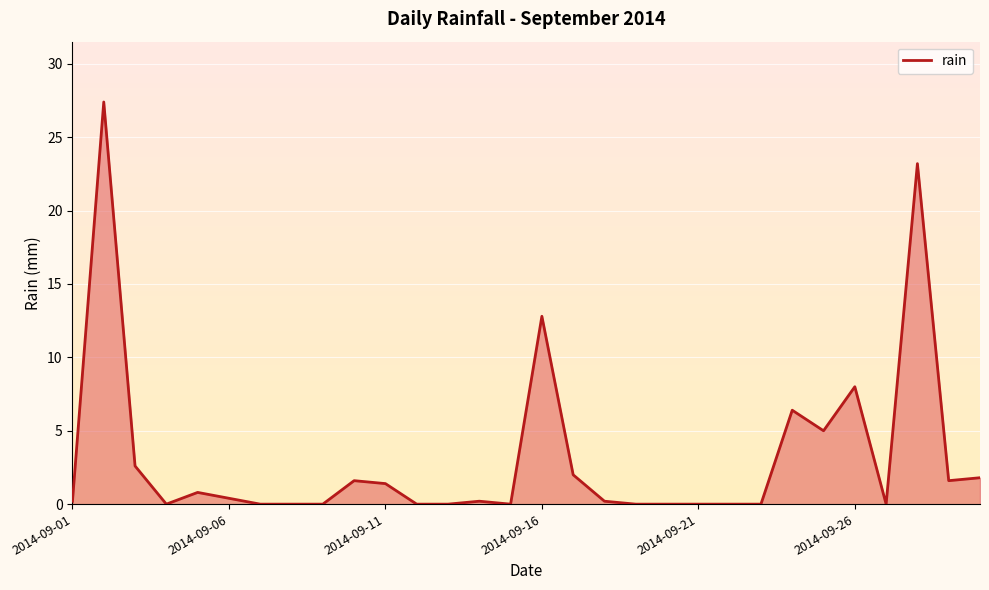

Reading left to right, list all the values displayed in this chart.

0.2	27.4	2.6	0.0	0.8	0.4	0.0	0.0	0.0	1.6	1.4	0.0	0.0	0.2	0.0	12.8	2.0	0.2	0.0	0.0	0.0	0.0	0.0	6.4	5.0	8.0	0.0	23.2	1.6	1.8